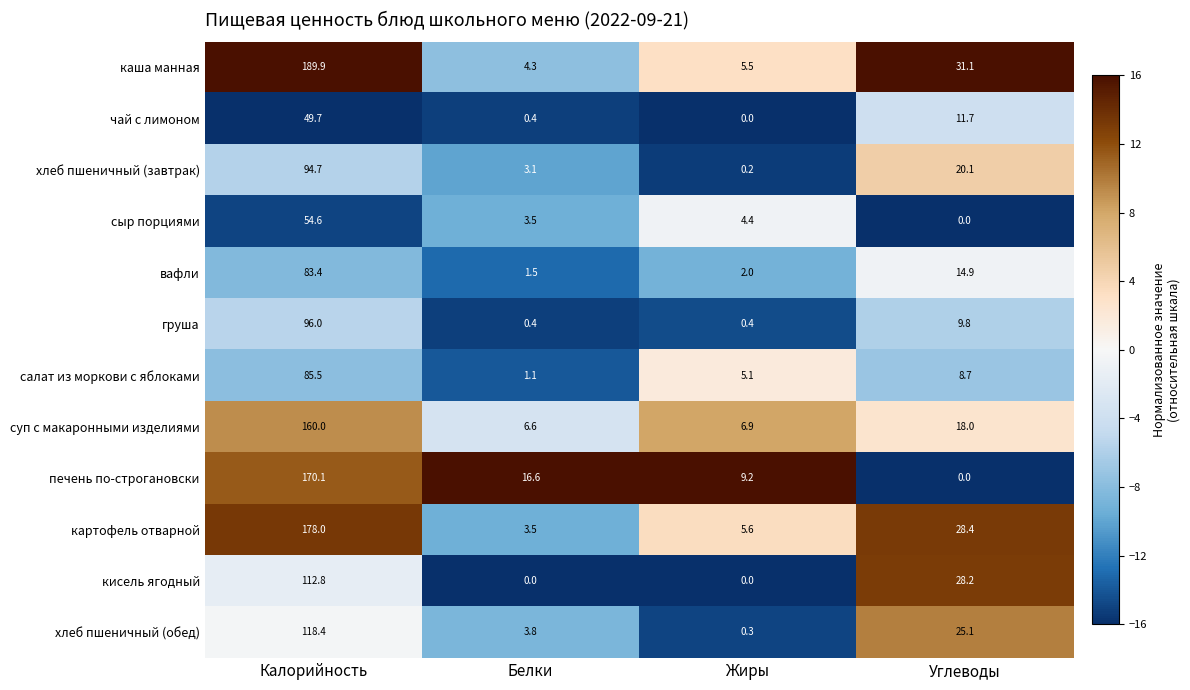

Which label corresponds to the largest value in the chart?

Калорийность